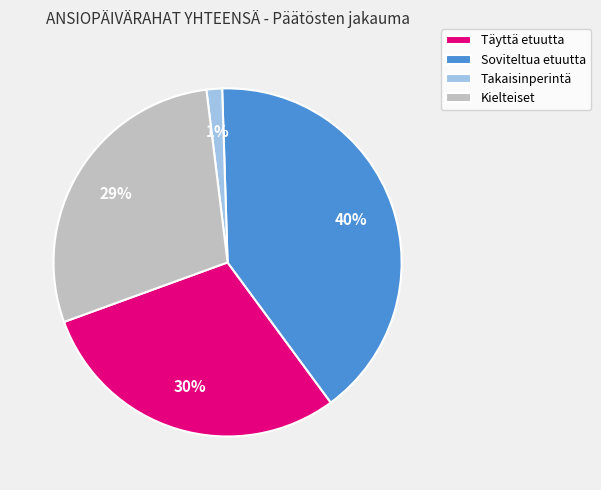

Is there a majority slice in this chart?

No